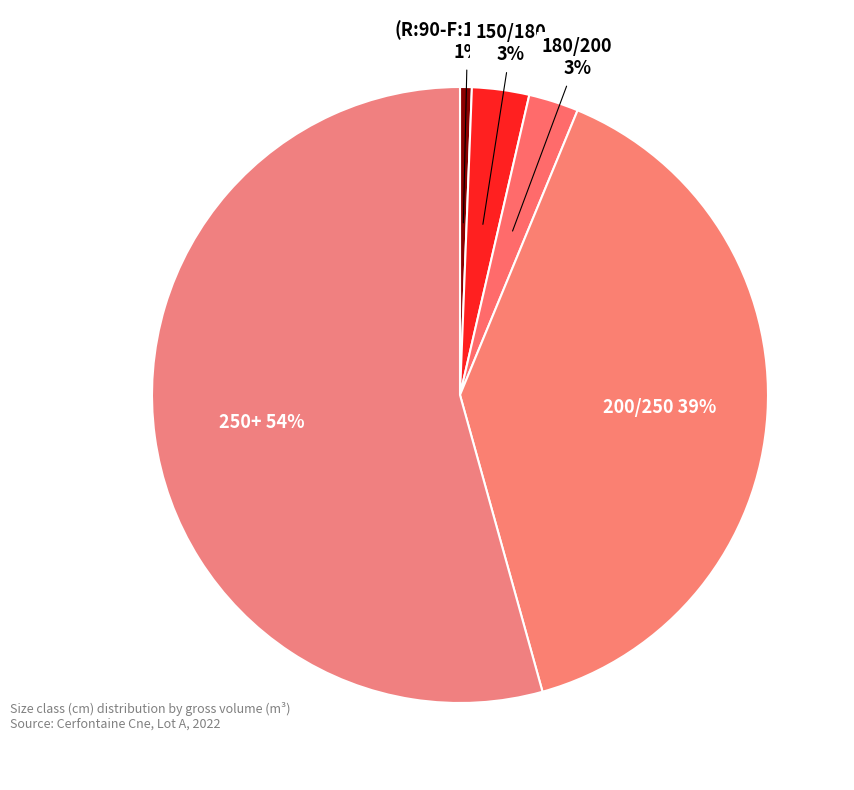

Is the sum of (R:90-F:100)/120 and 150/180 greater than half?

No